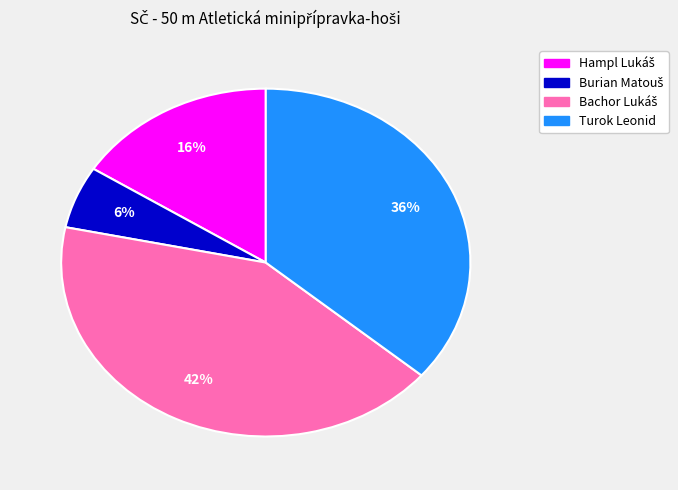

Is Turok Leonid the majority of the pie?

No